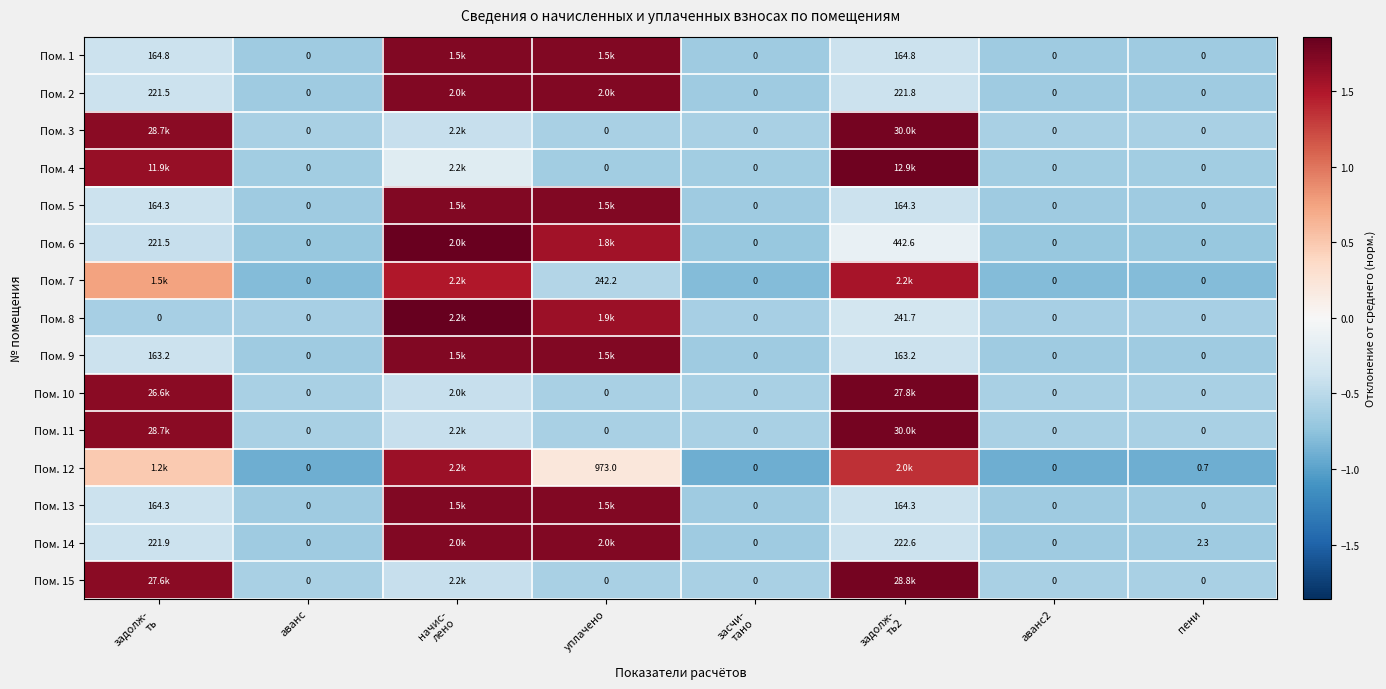

List the labels in order of Пом. 11 value, largest first.

задолж- ть2, задолж- ть, начис- лено, аванс, уплачено, засчи- тано, аванс2, пени